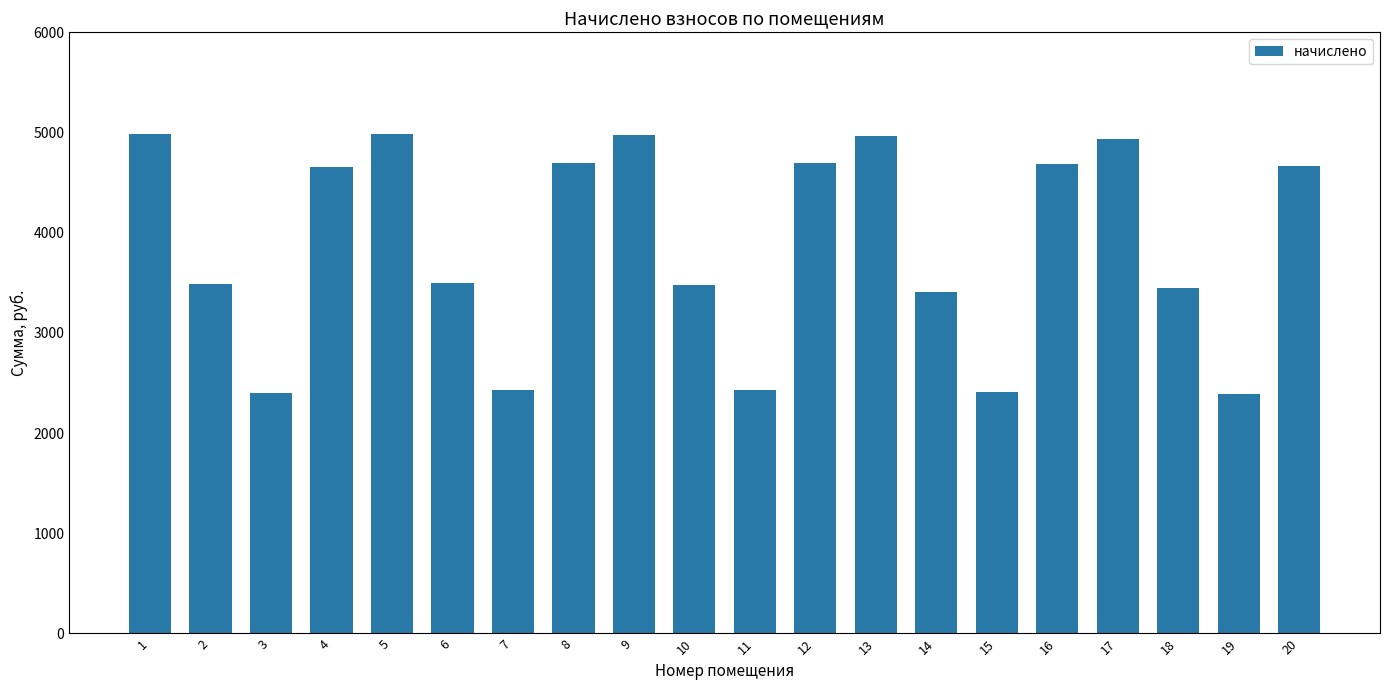

Where does the data first go above 4654?

1